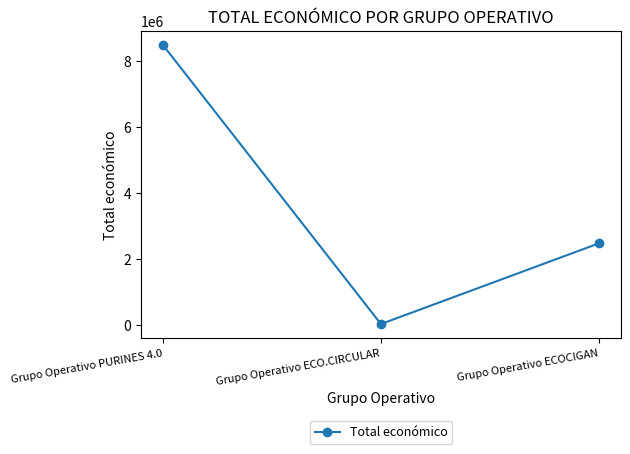

The chart shows a value of 42845 at Grupo Operativo ECO.CIRCULAR. True or false?

True